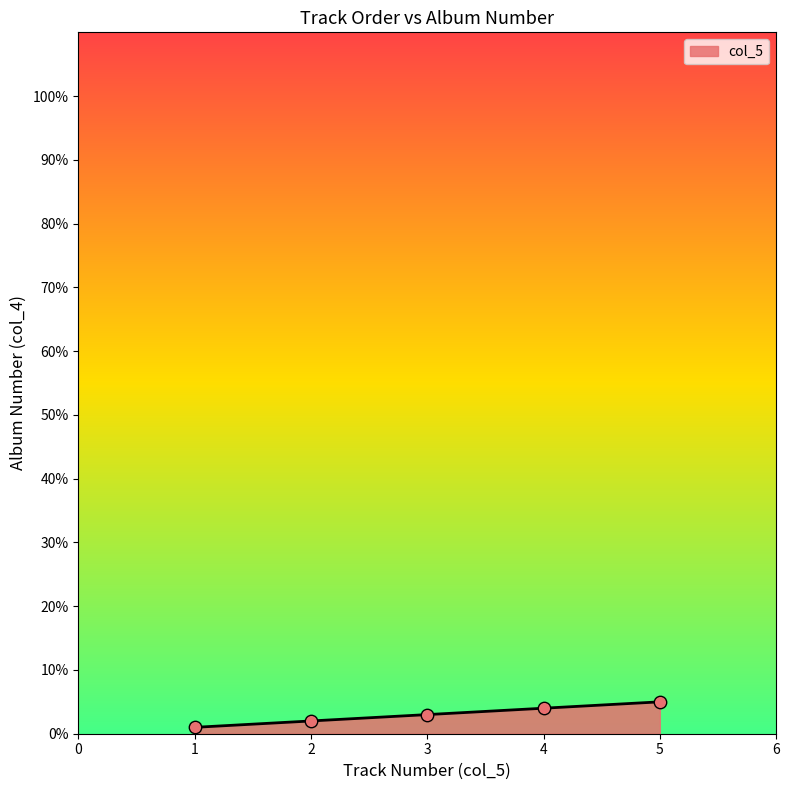

Is it true that the value at 4 is 4?

True